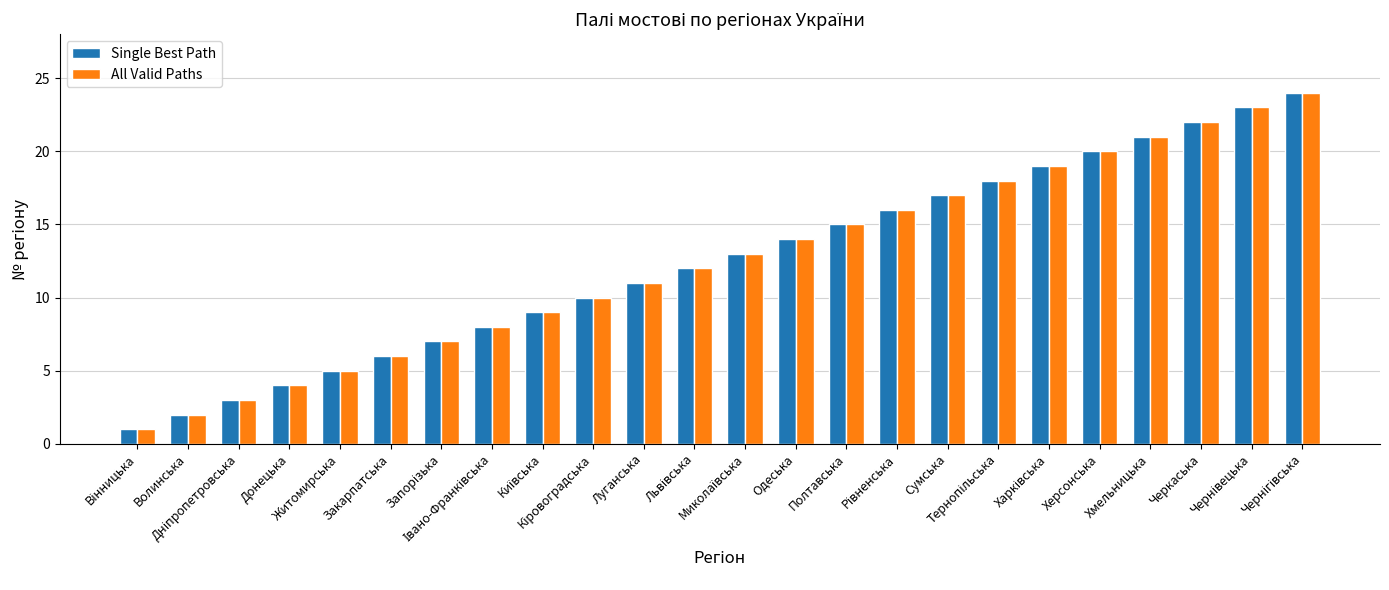

What is the difference between the maximum and minimum values in the All Valid Paths series?

23